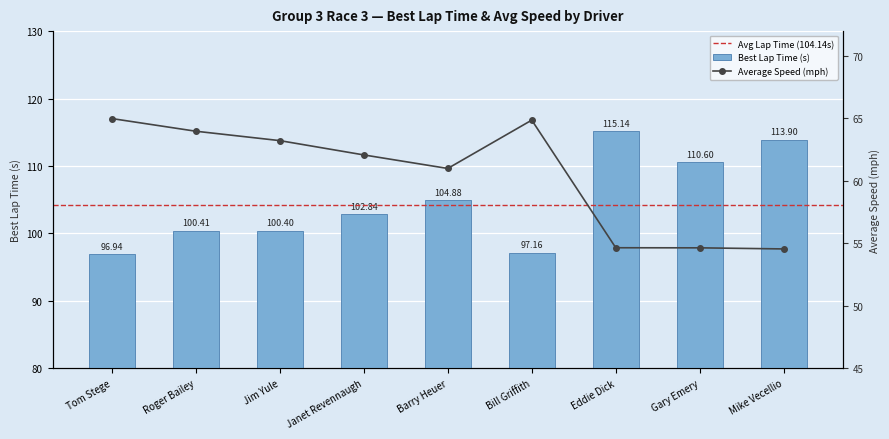

What is the difference between the maximum and second lowest values in the Average Speed (mph) series?

10.4